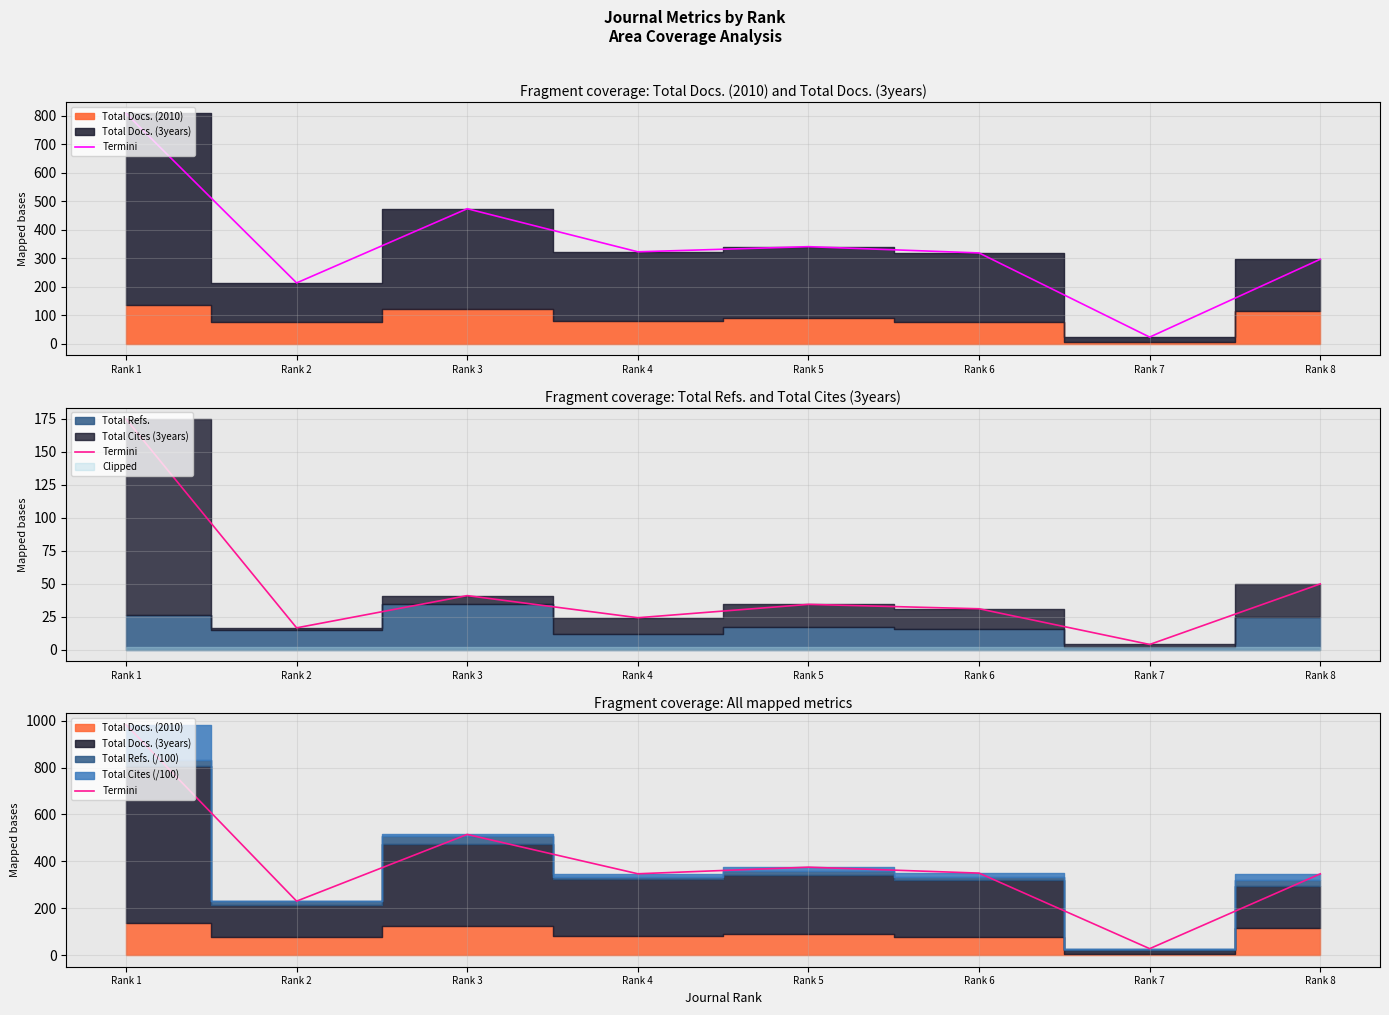

What is the difference between the values at Rank 7 and Rank 5?

347.4